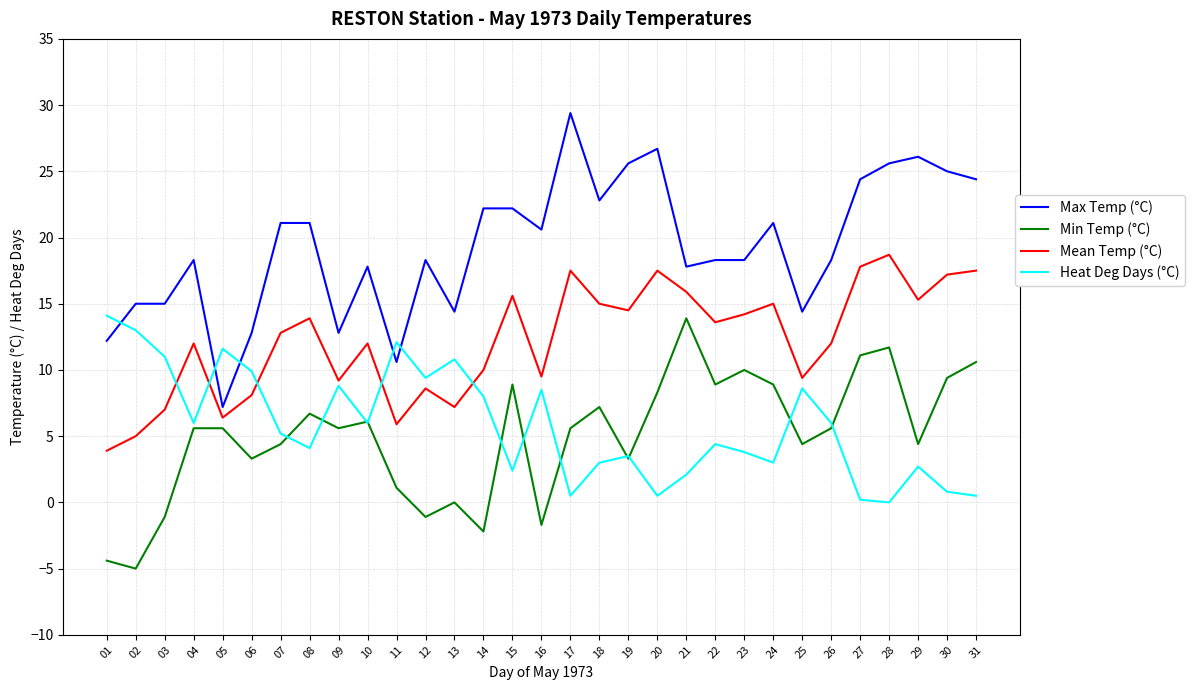

Which label corresponds to the largest value in the chart?

17